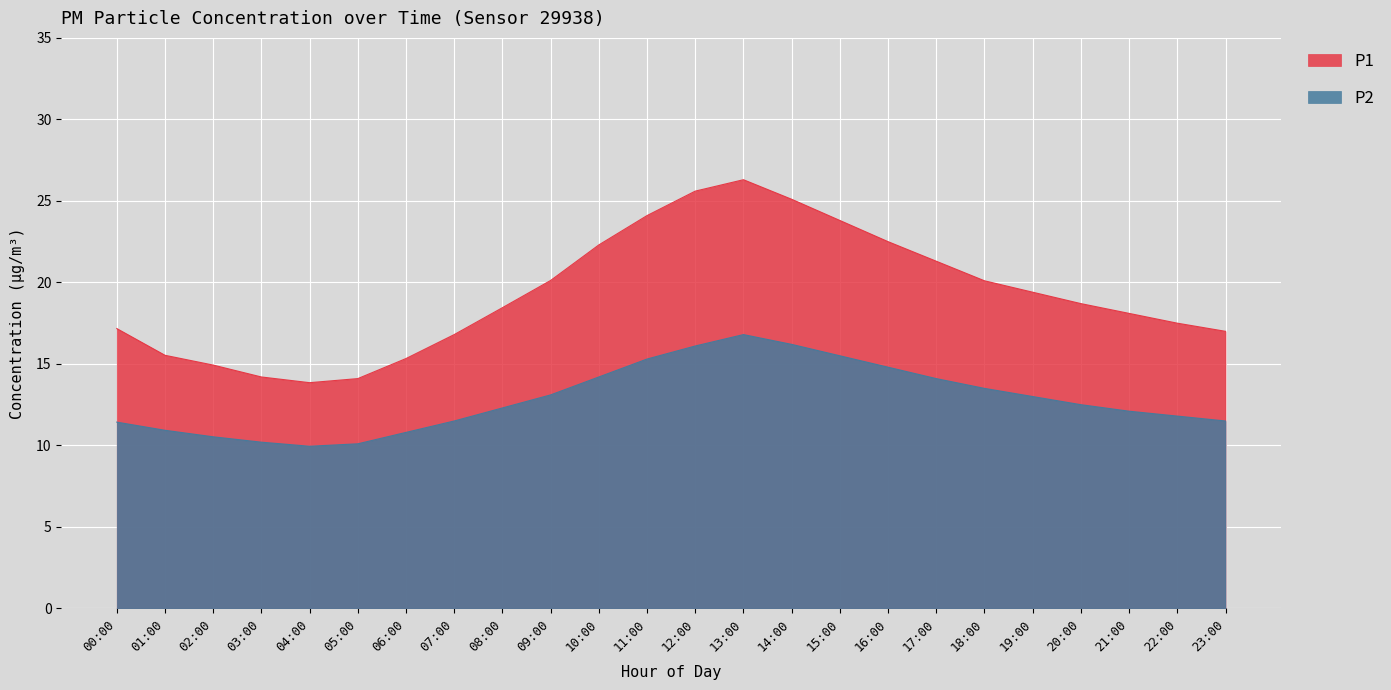

True or false: P1 and P2 cross at least once.

False